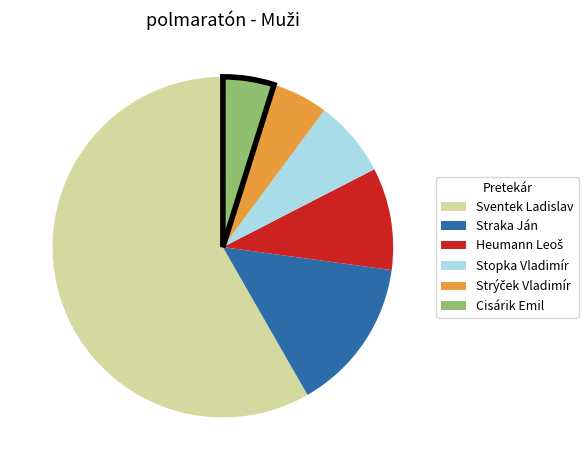

Count the number of slices in the pie.

6